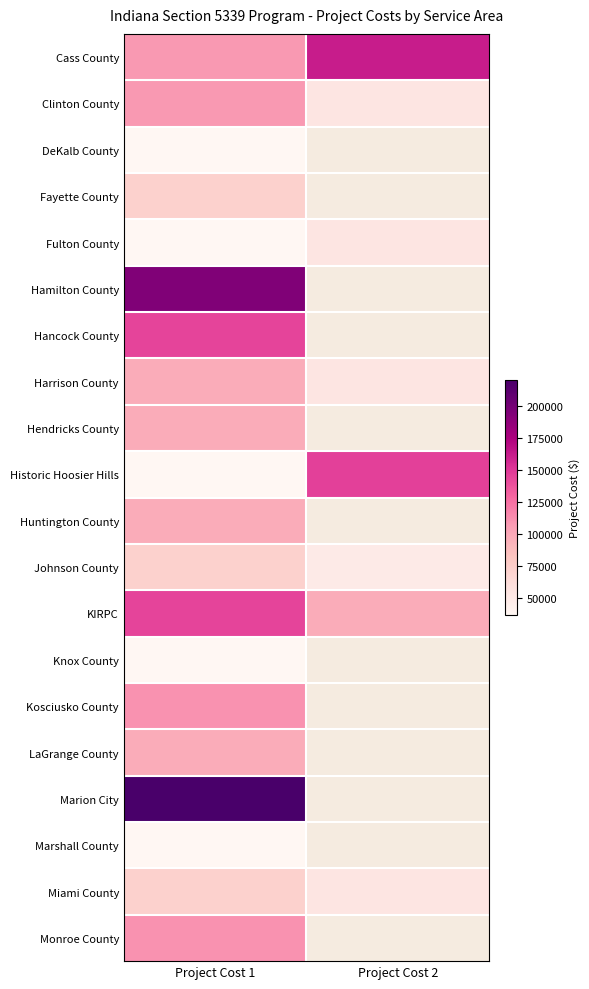

What is the greatest value displayed?

220400.0